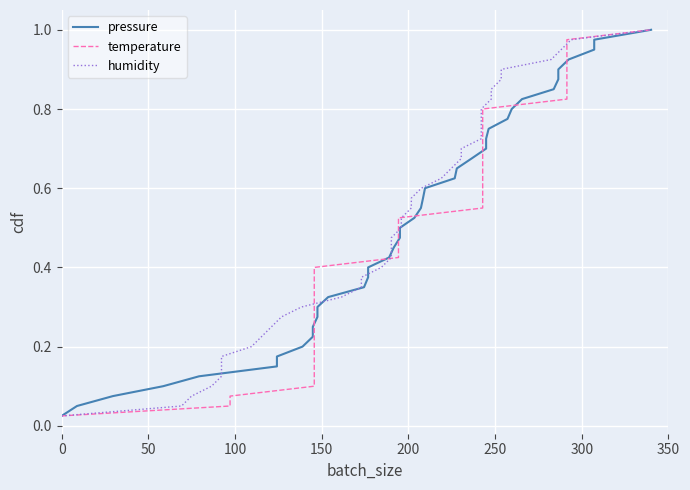

True or false: humidity has more than 0 interior local peaks.

False